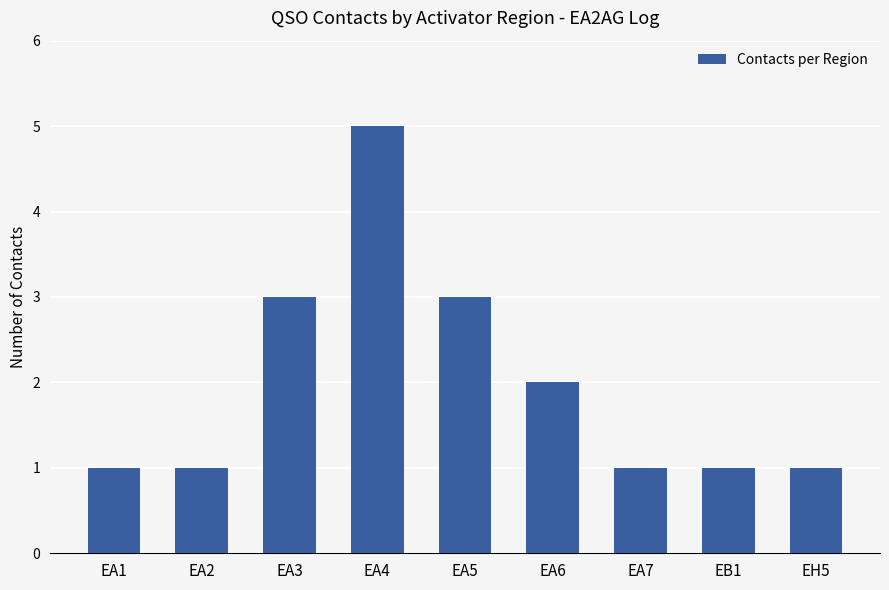

What position from the left is EA4?

4